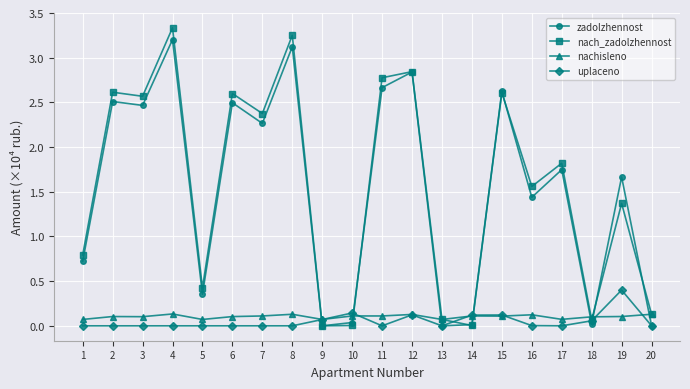

What is the sum of all nach_zadolzhennost values?

31.2